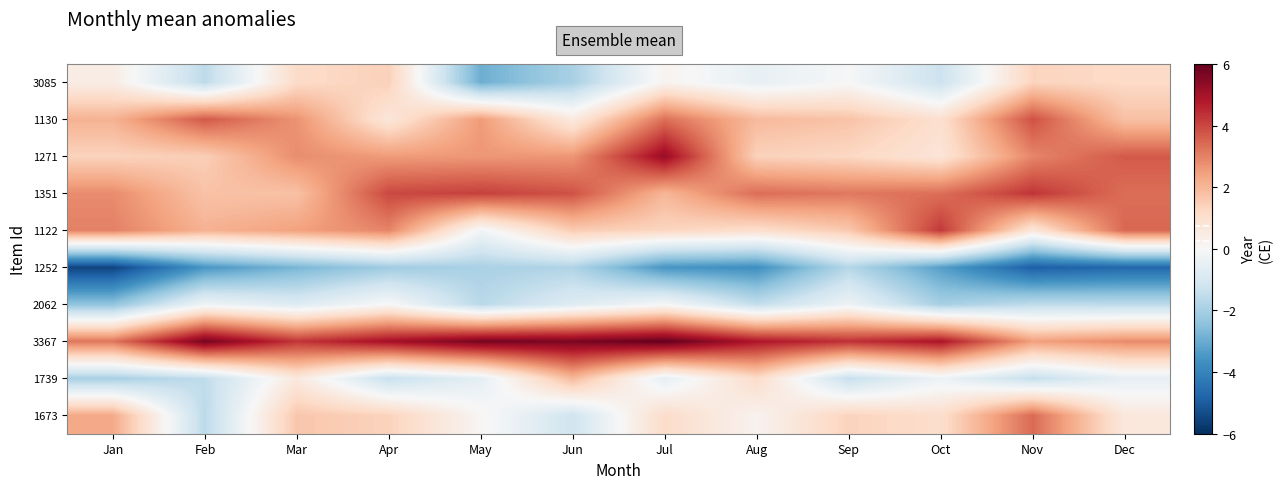

How many data points does each series have?

12